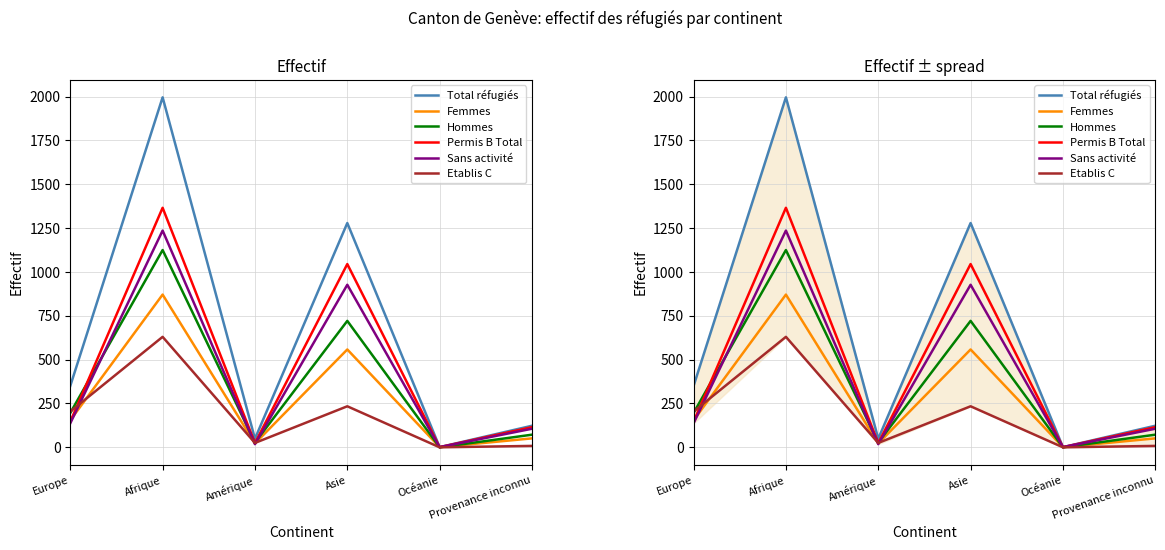

What is the total value across all series at Asie?

4764